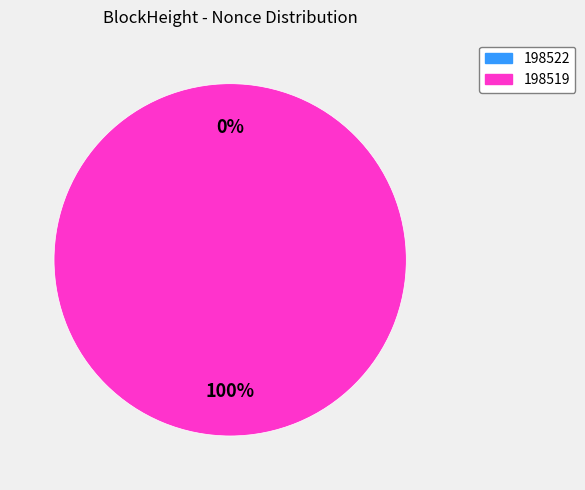

The 198522 slice represents 0% of the pie. True or false?

True